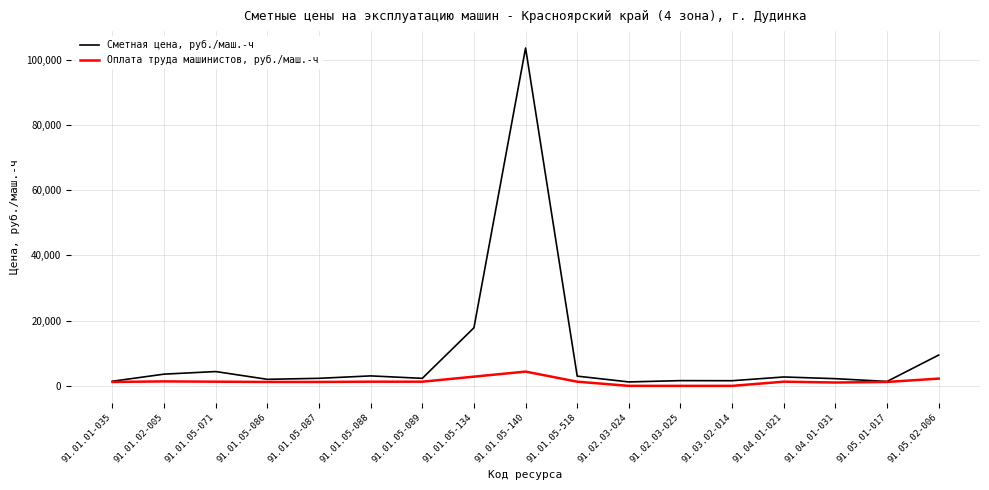

Which category has the highest value in the Сметная цена, руб./маш.-ч series?

91.01.05-140